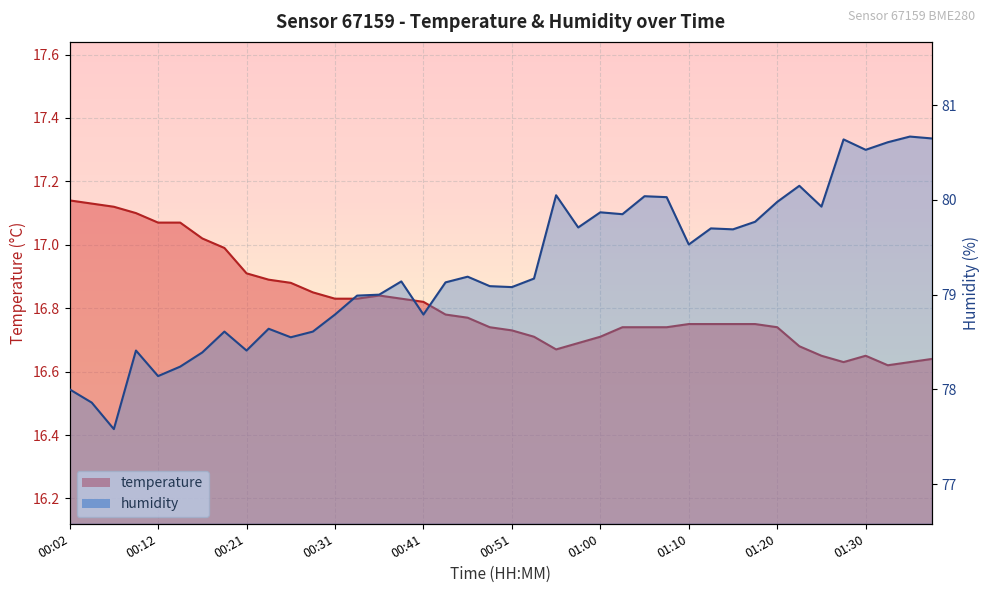

What is the label of the 34th point from the left?

01:23